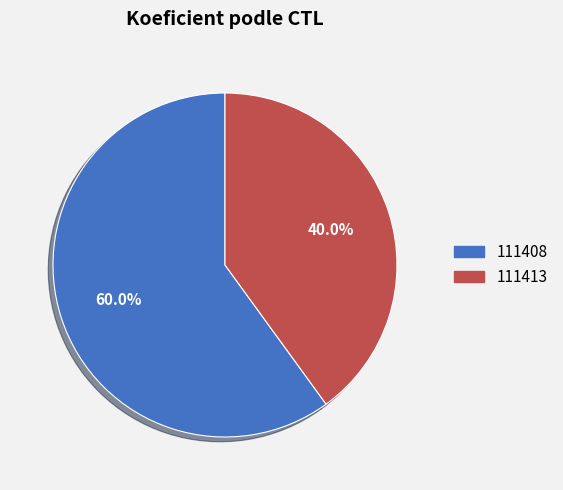

What percentage is the 111413 slice, to the nearest percent?

40%